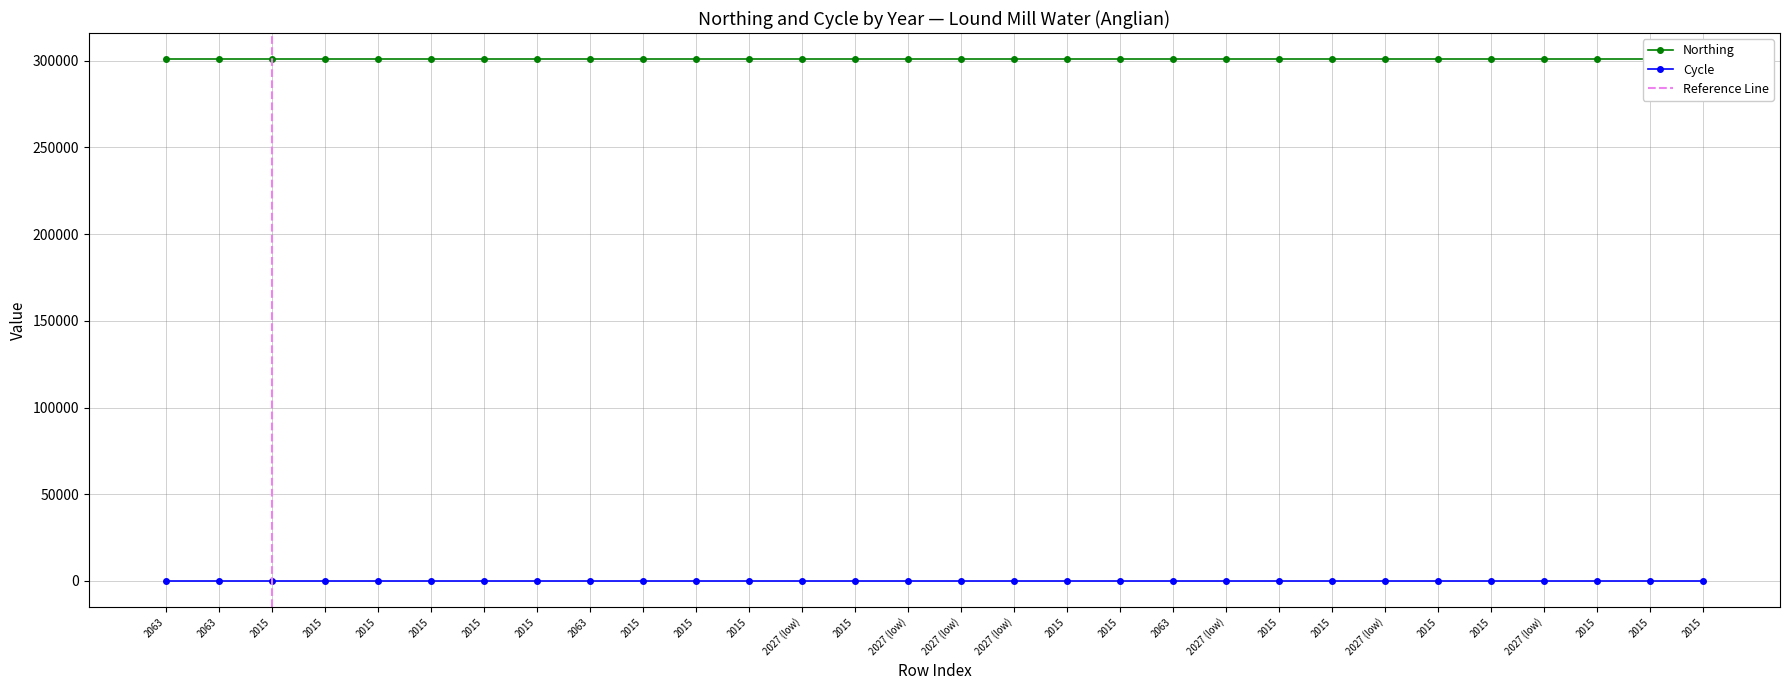

What is the average value of the Cycle series?

3